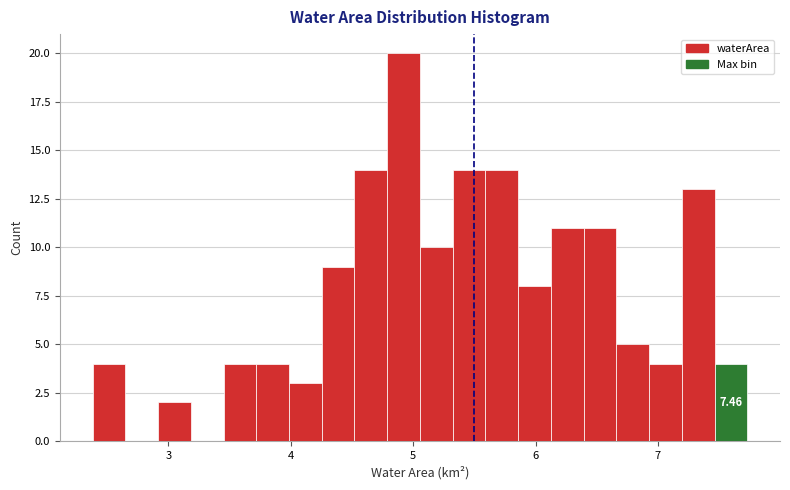

Read against the x-axis, roughly where is the centre of the tallest bar?

4.9